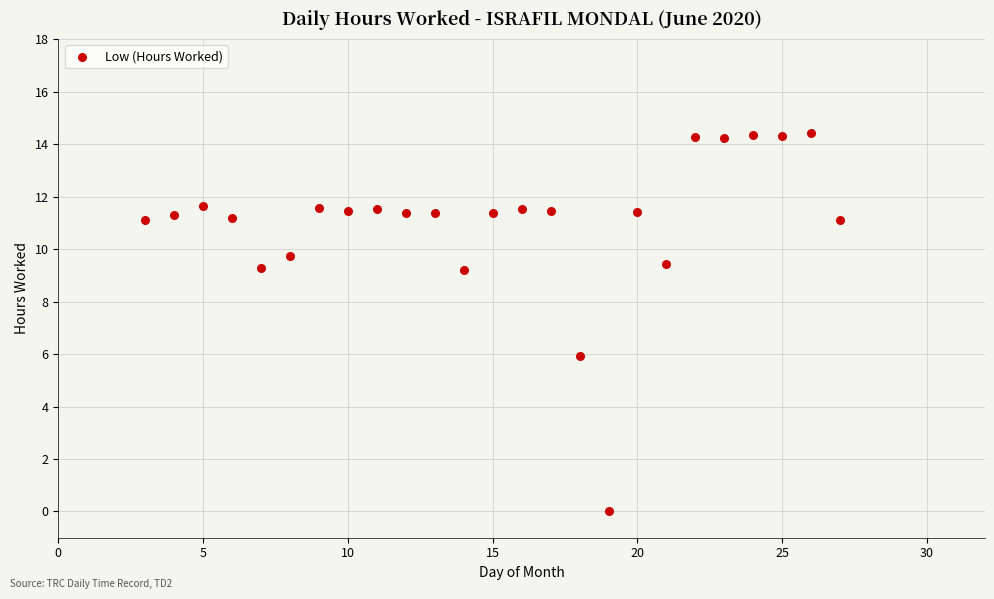

What Y value in the scatter plot is closest to 7?

5.9